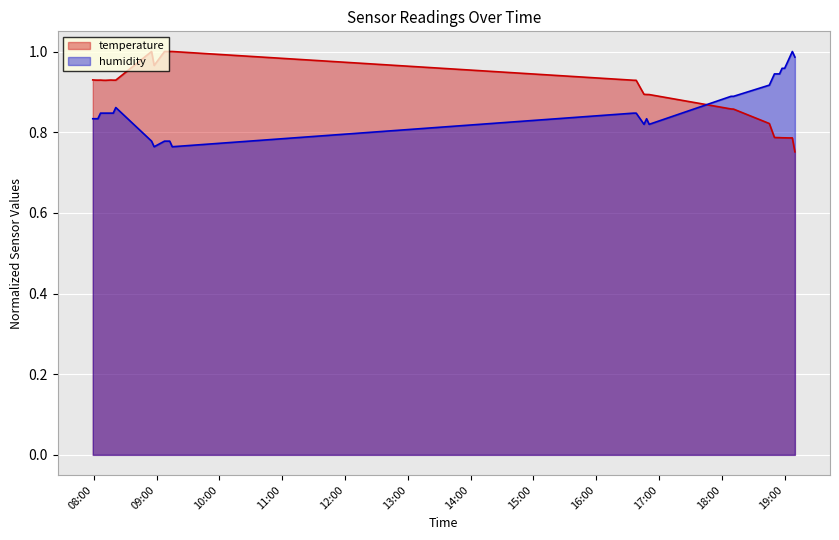

True or false: humidity has a value of 0.4 at 2023-05-21T16:35:50.

False